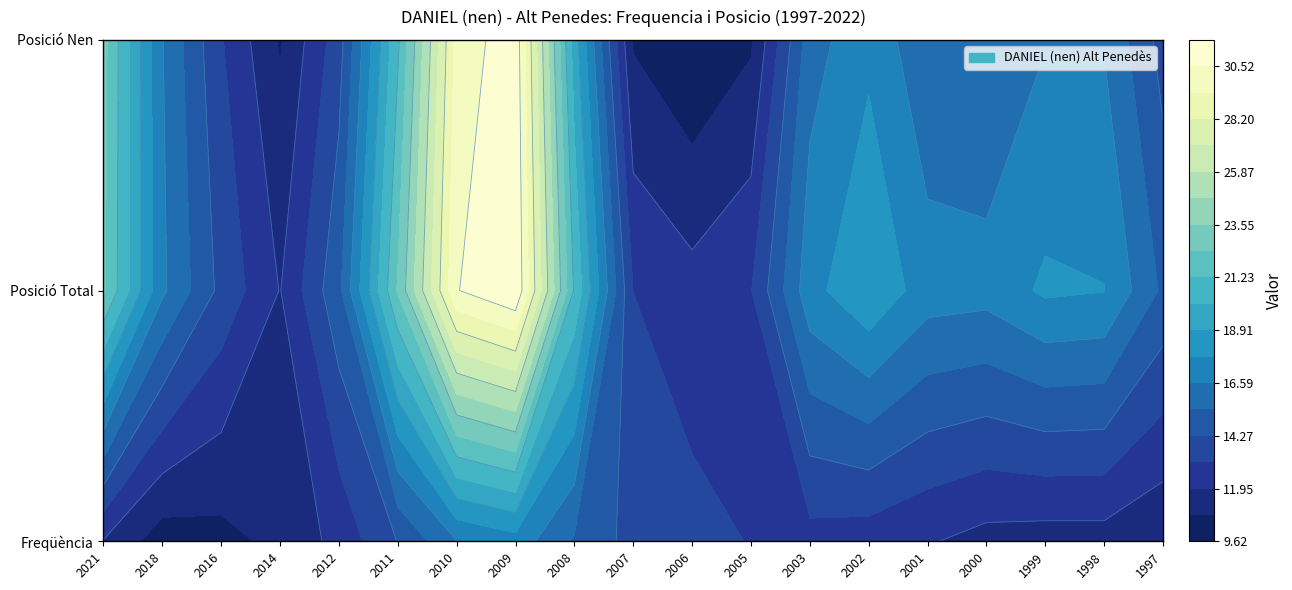

Rank the series at 2011 from highest to lowest value.

Posicio_Total, Posicio_Nen, Frequencia